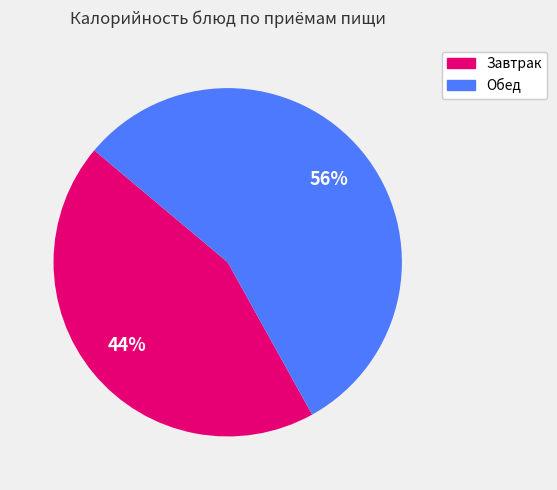

Does any single category account for the majority?

Yes